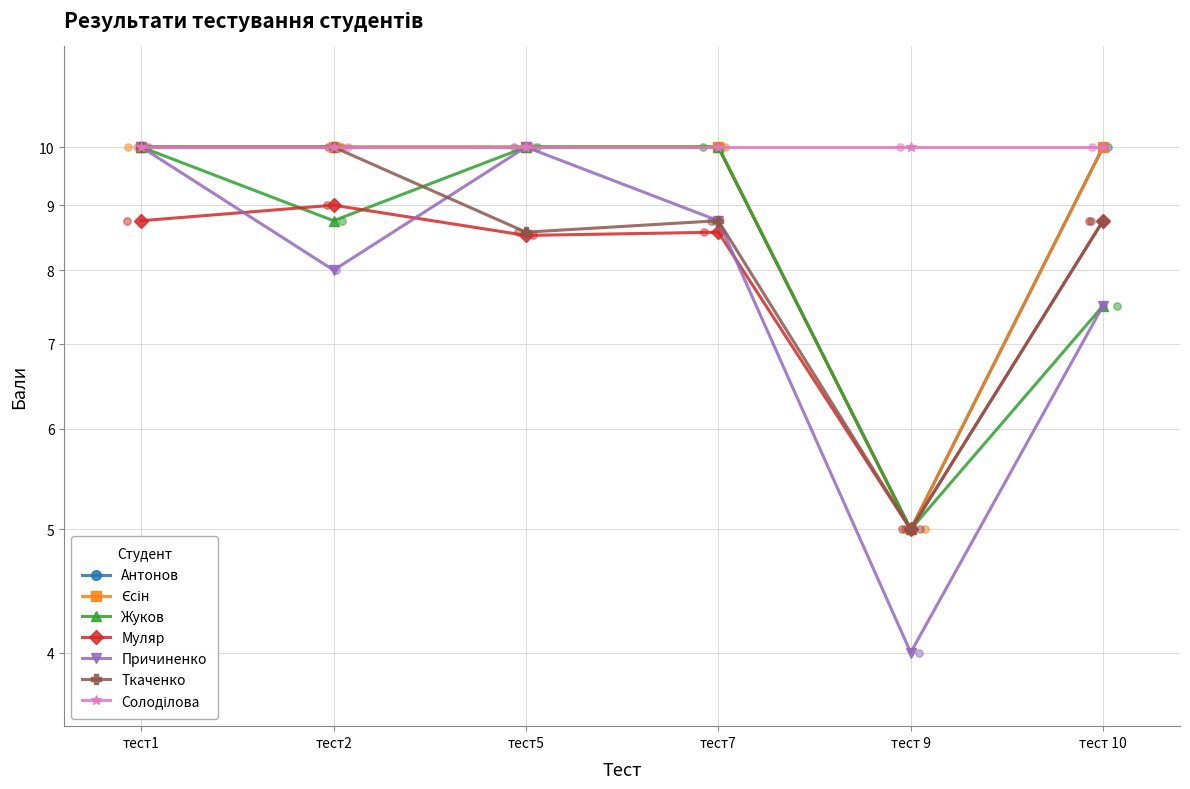

Which series has the largest Y range (max minus min)?

Причиненко